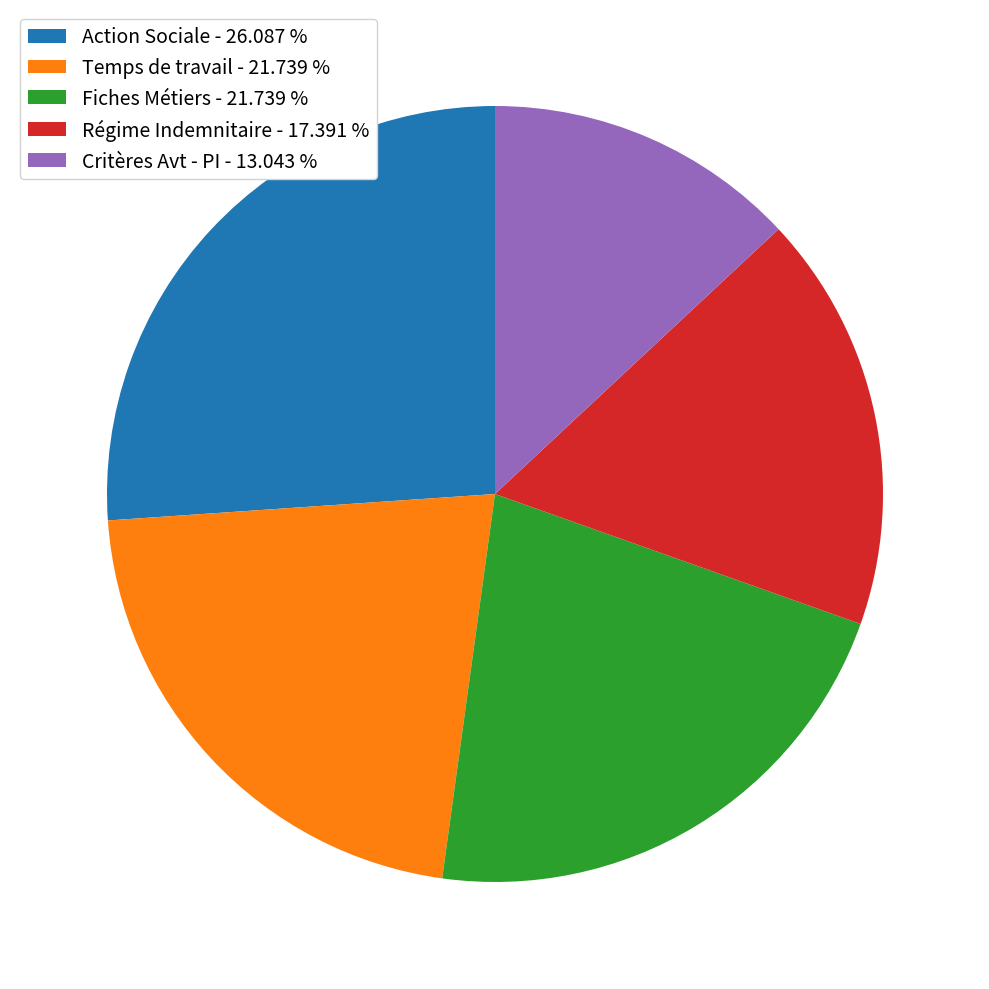

Which has a higher value, Critères Avt - PI - 13.043 % or Action Sociale - 26.087 %?

Action Sociale - 26.087 %